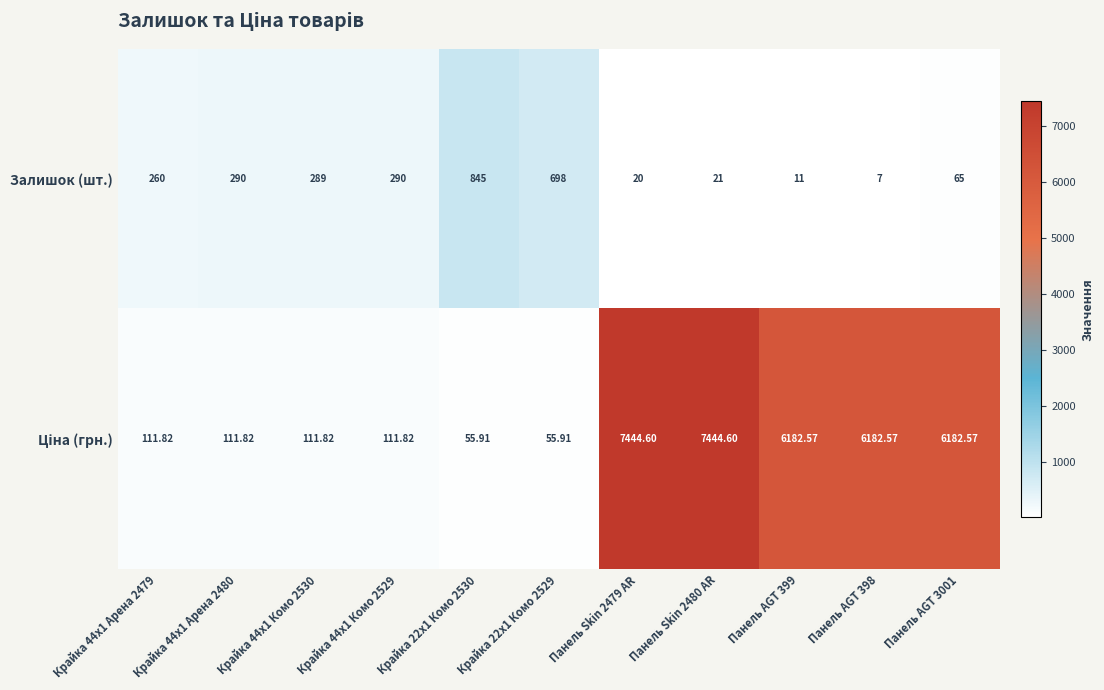

Which series has the largest range (max minus min)?

Ціна (грн.)